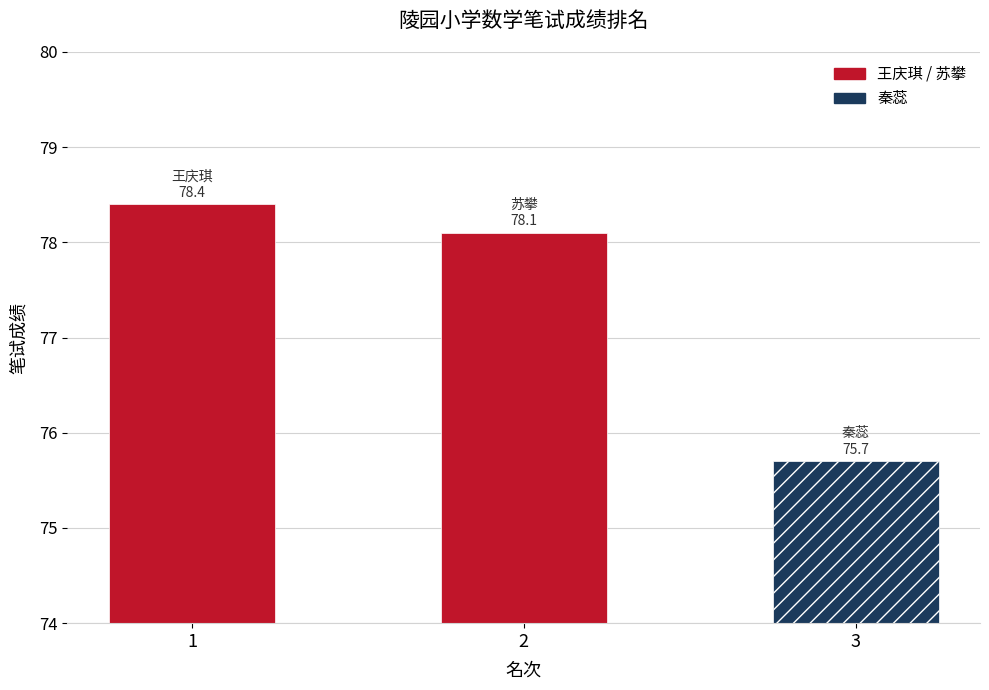

What is the value of the 1st bar from the left?

78.4